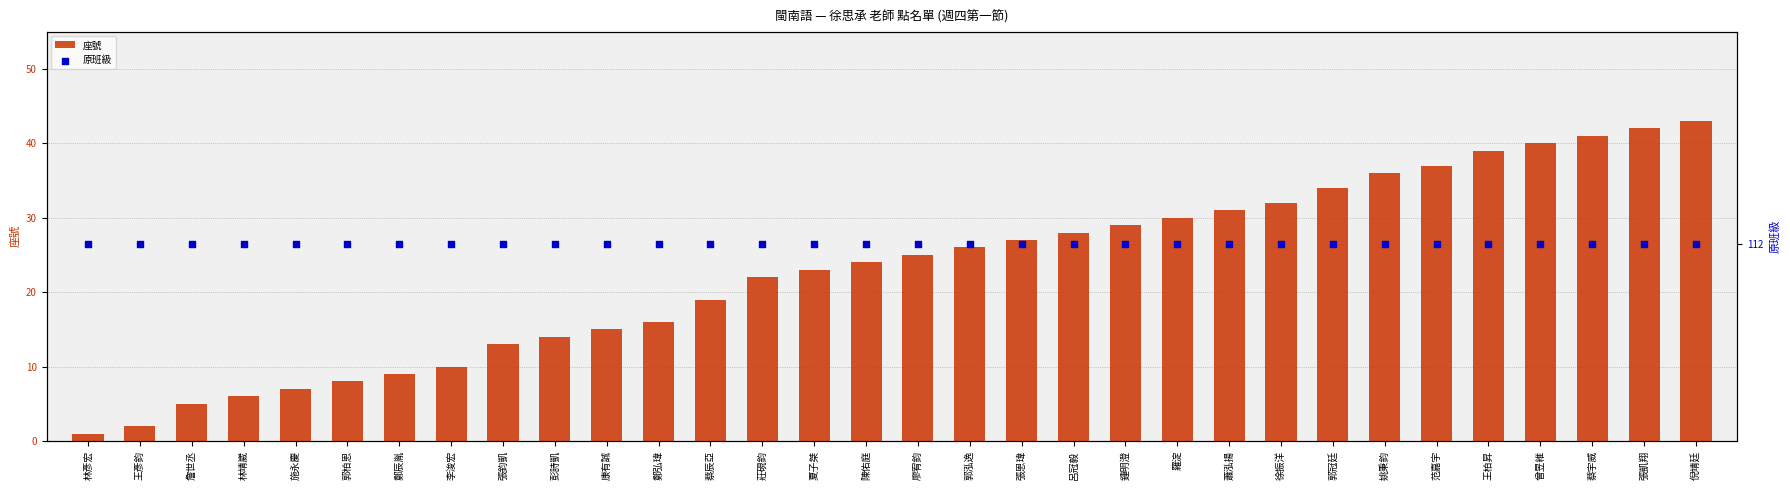

Which series contains the highest Y value?

原班級